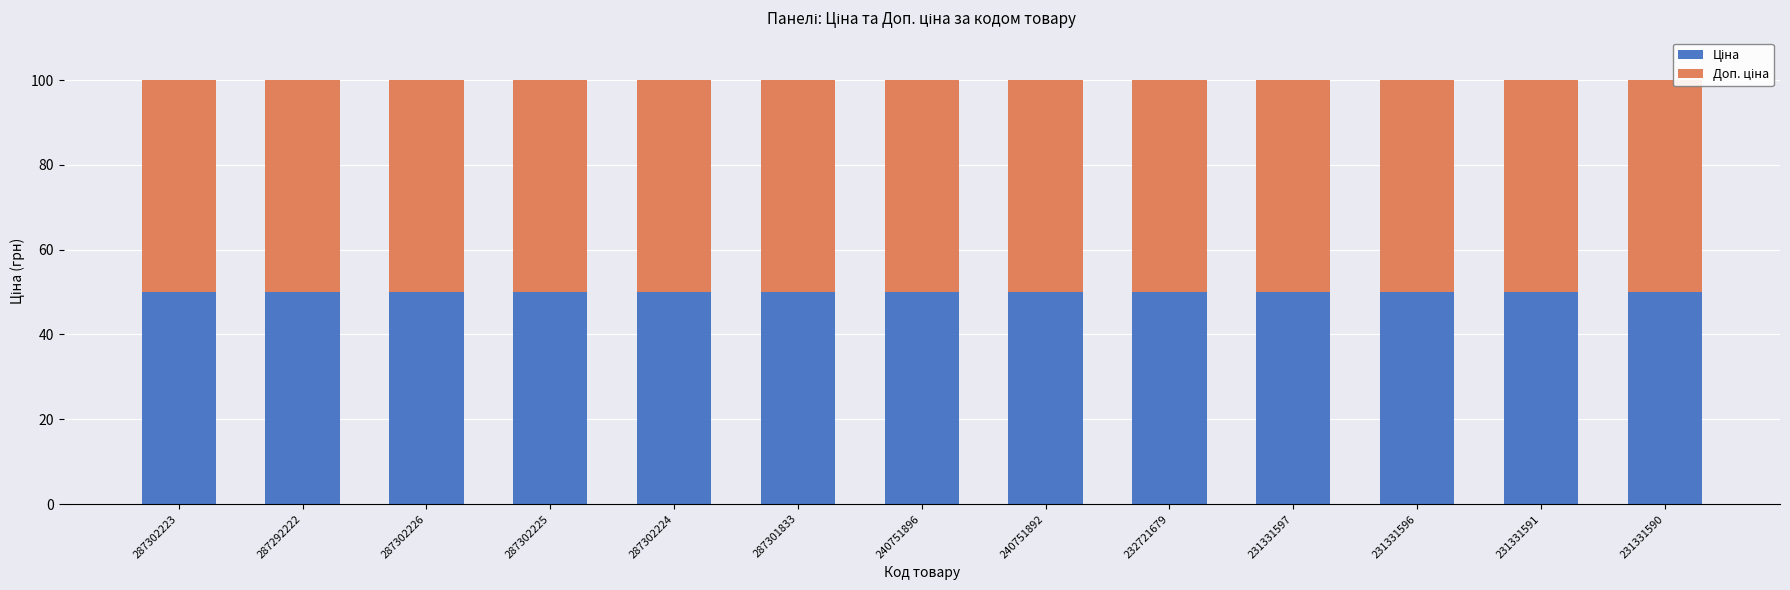

Rank the series by their maximum value, from lowest to highest.

Ціна, Доп. ціна